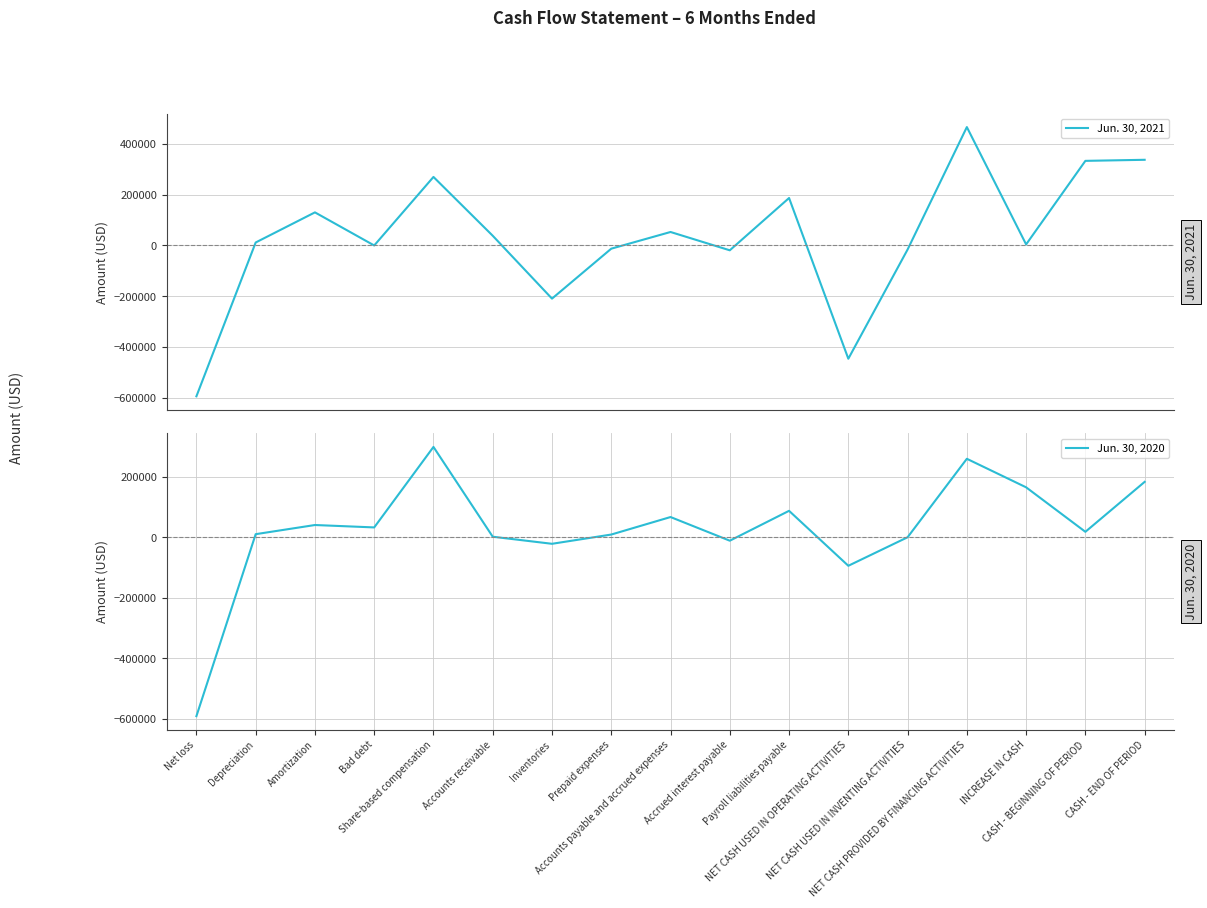

Reading right to left, extract all data points from this chart.

Jun. 30, 2021: CASH - END OF PERIOD=337581	CASH - BEGINNING OF PERIOD=333368	INCREASE IN CASH=4213	NET CASH PROVIDED BY FINANCING ACTIVITIES=466476	NET CASH USED IN INVENTING ACTIVITIES=-16000	NET CASH USED IN OPERATING ACTIVITIES=-446263	Payroll liabilities payable=186991	Accrued interest payable=-19055	Accounts payable and accrued expenses=53100	Prepaid expenses=-12638	Inventories=-209453	Accounts receivable=38238	Share-based compensation=270000	Bad debt=0	Amortization=130404	Depreciation=11727	Net loss=-594385
Jun. 30, 2020: CASH - END OF PERIOD=182781	CASH - BEGINNING OF PERIOD=17982	INCREASE IN CASH=164799	NET CASH PROVIDED BY FINANCING ACTIVITIES=258921	NET CASH USED IN INVENTING ACTIVITIES=0	NET CASH USED IN OPERATING ACTIVITIES=-94122	Payroll liabilities payable=87231	Accrued interest payable=-11358	Accounts payable and accrued expenses=66732	Prepaid expenses=8967	Inventories=-21575	Accounts receivable=1789	Share-based compensation=298076	Bad debt=32470	Amortization=40404	Depreciation=10171	Net loss=-590322